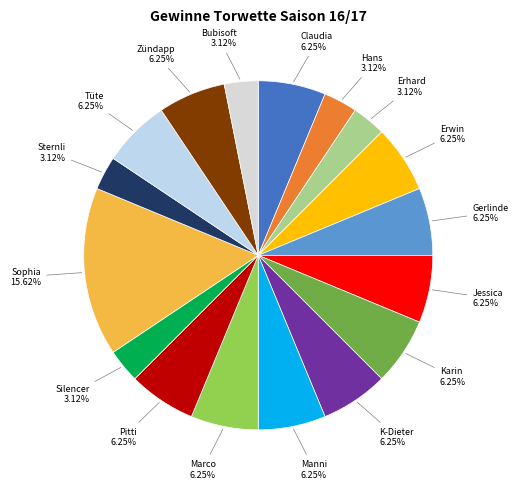

True or false: Manni accounts for 21% of the total.

False